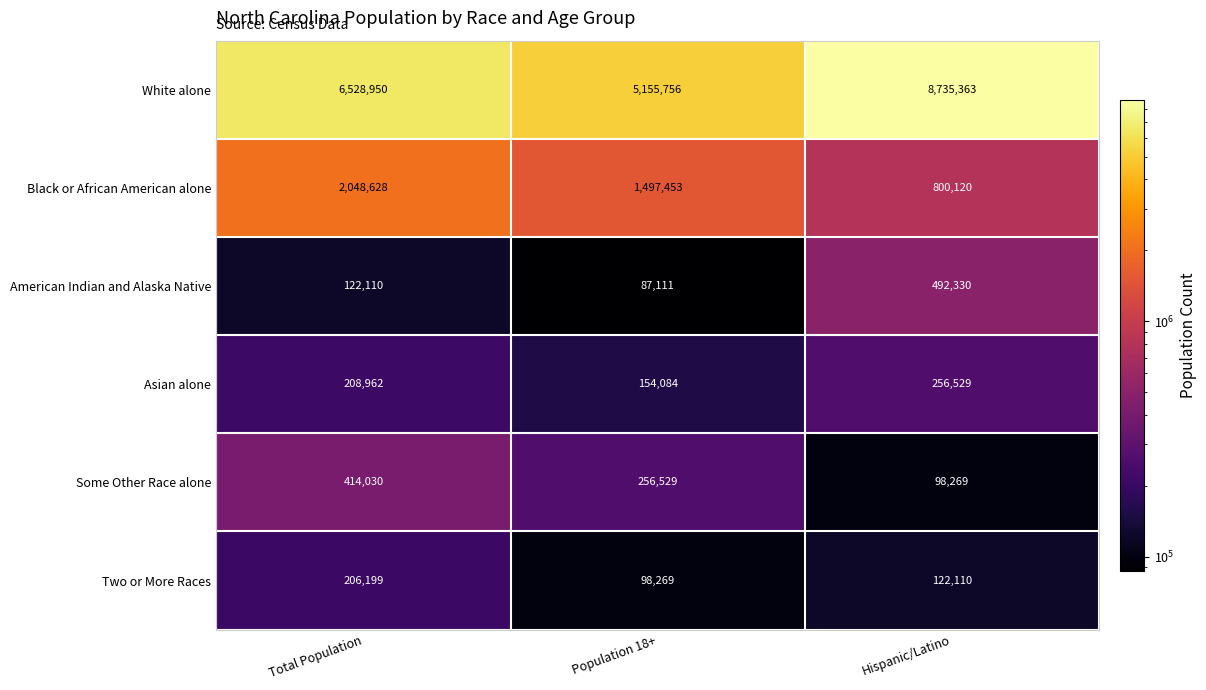

How many data points in White alone are less than 6528950?

1